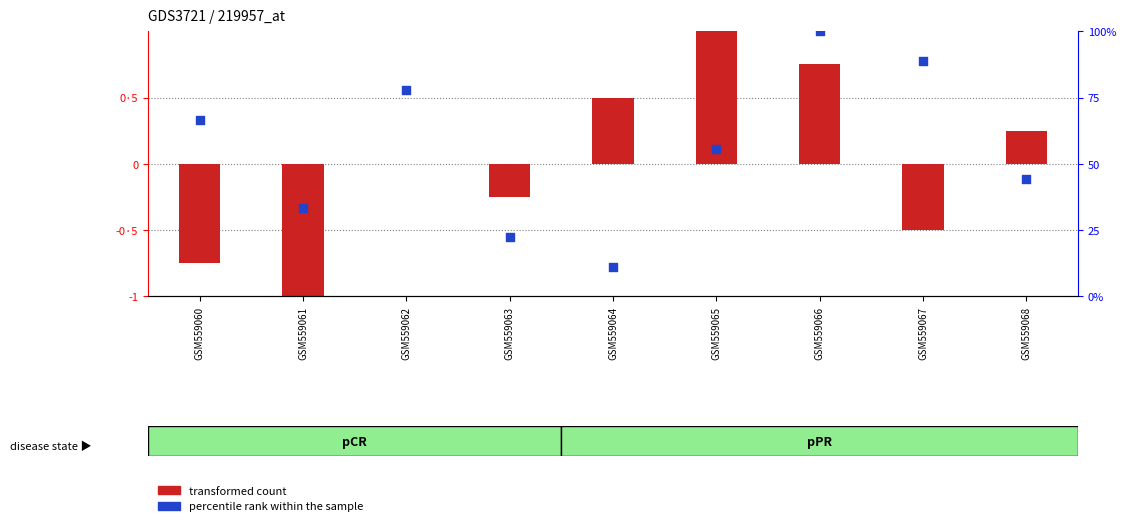

What is the total value across all series at GSM559061?

32.3